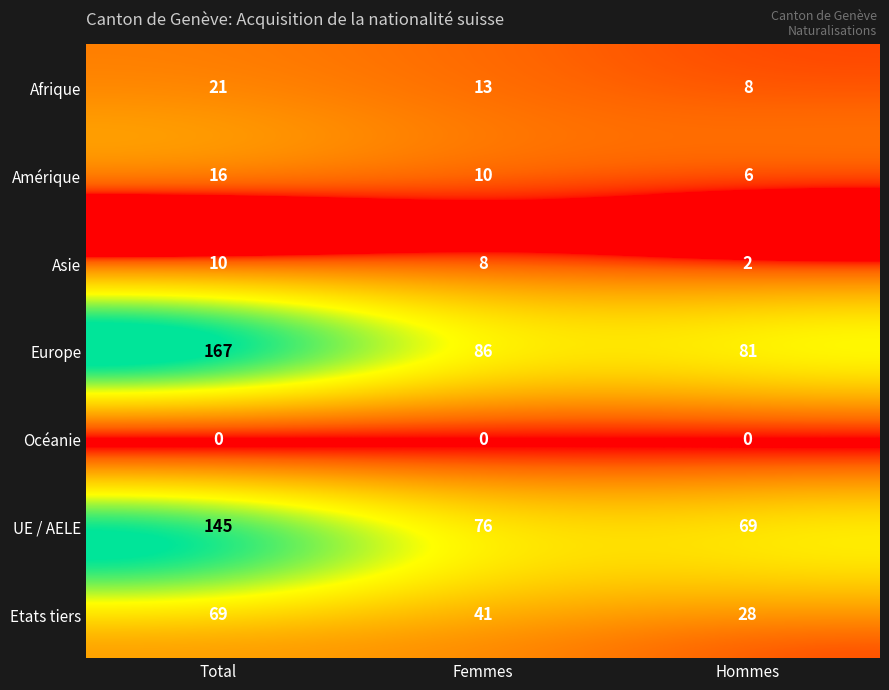

How many distinct data groups are displayed?

7